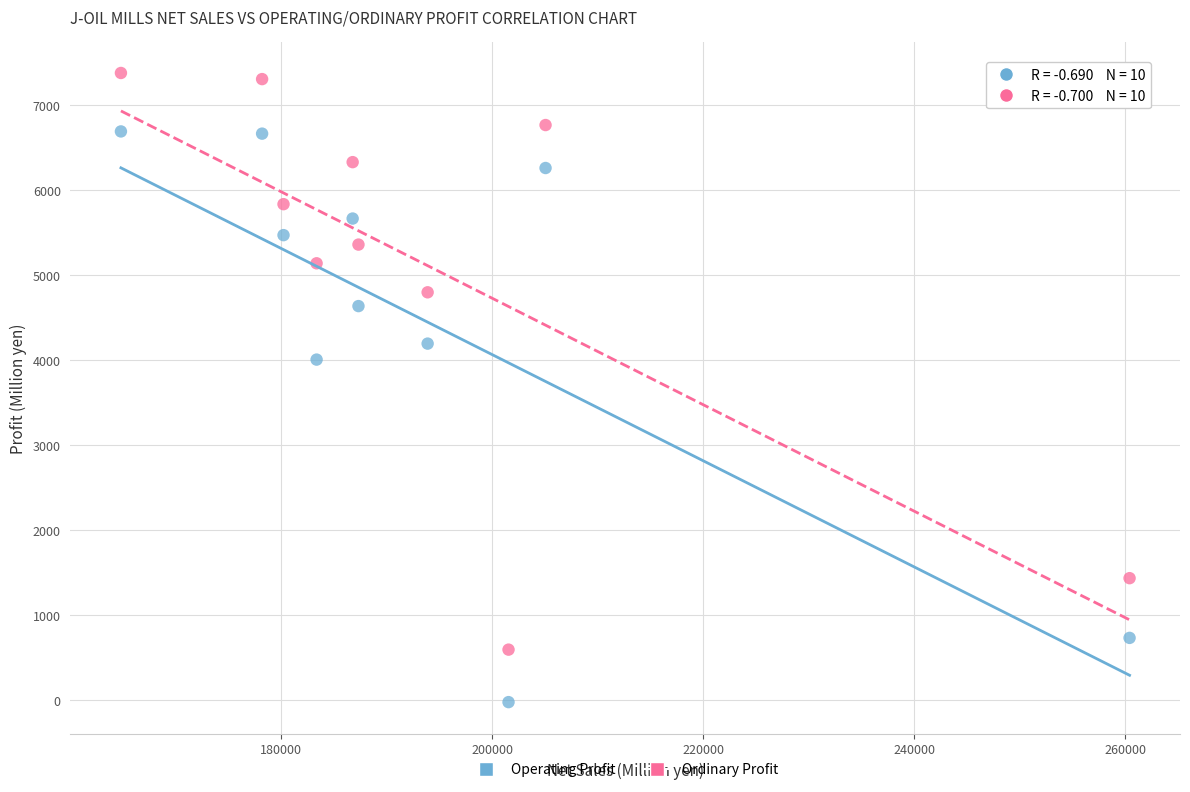

Which series reaches the maximum Y coordinate?

Ordinary Profit